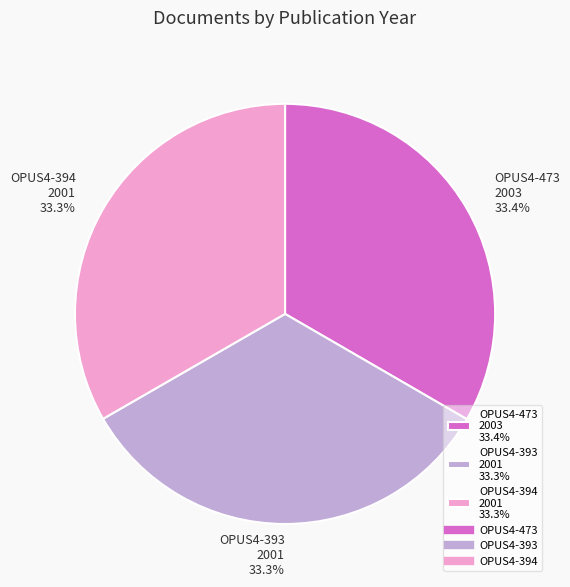

Approximately how many times larger is the value at OPUS4-473 2003 33.4% compared to OPUS4-393 2001 33.3%?

1.0